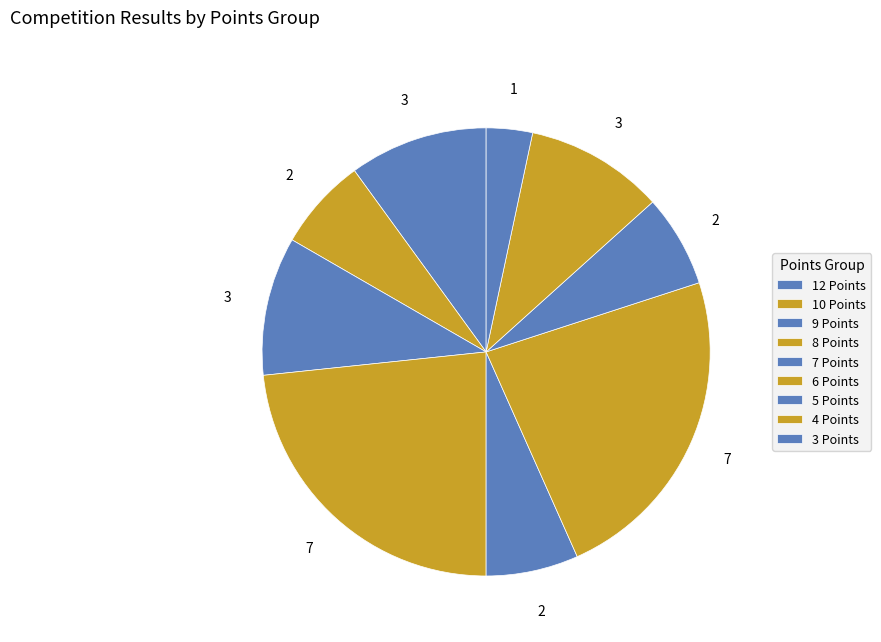

How much of the chart is everything except 6 Points?

76.7%